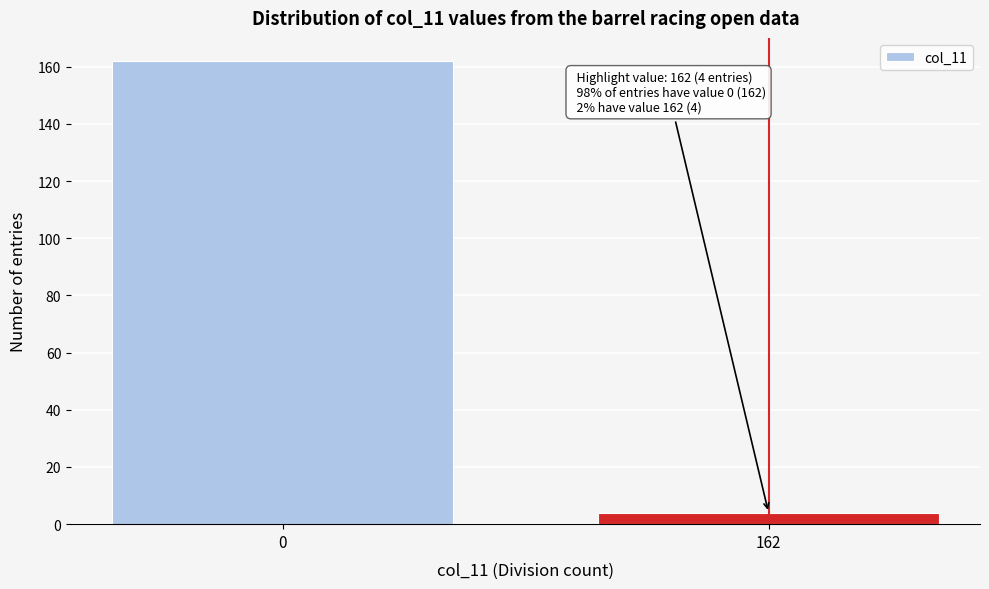

Reading right to left, extract all data points from this chart.

162=4	0=162